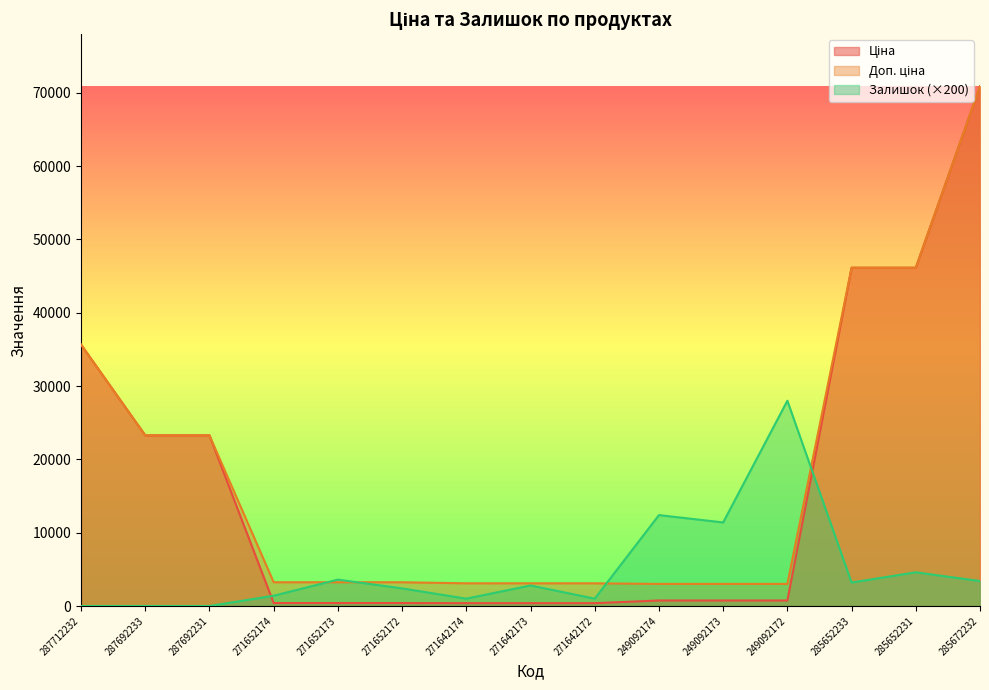

What is the spread (max minus min) of values at 271652174?

2835.6